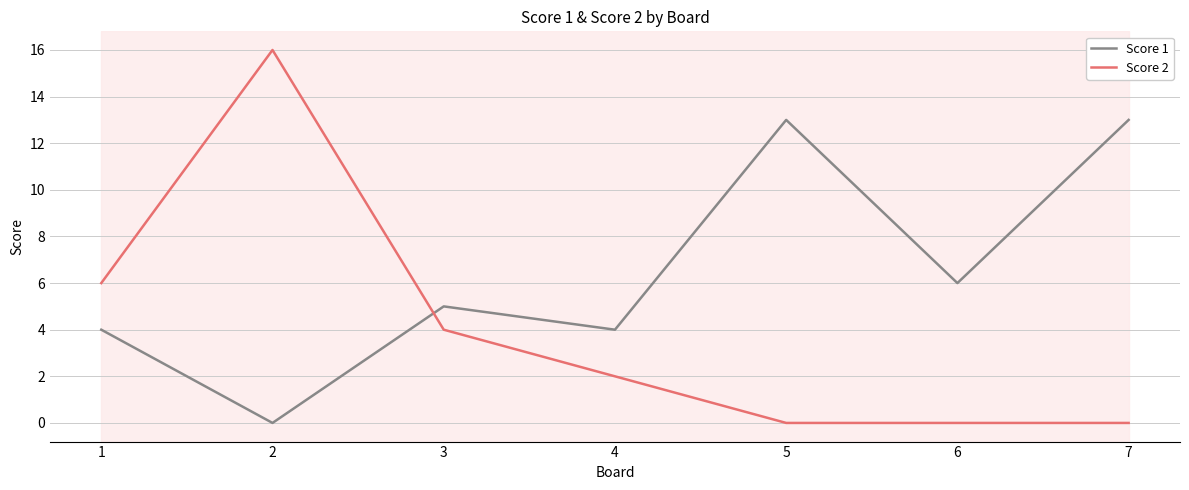

Is the value of Score 1 at 5 greater than the value of Score 2 at 7?

Yes